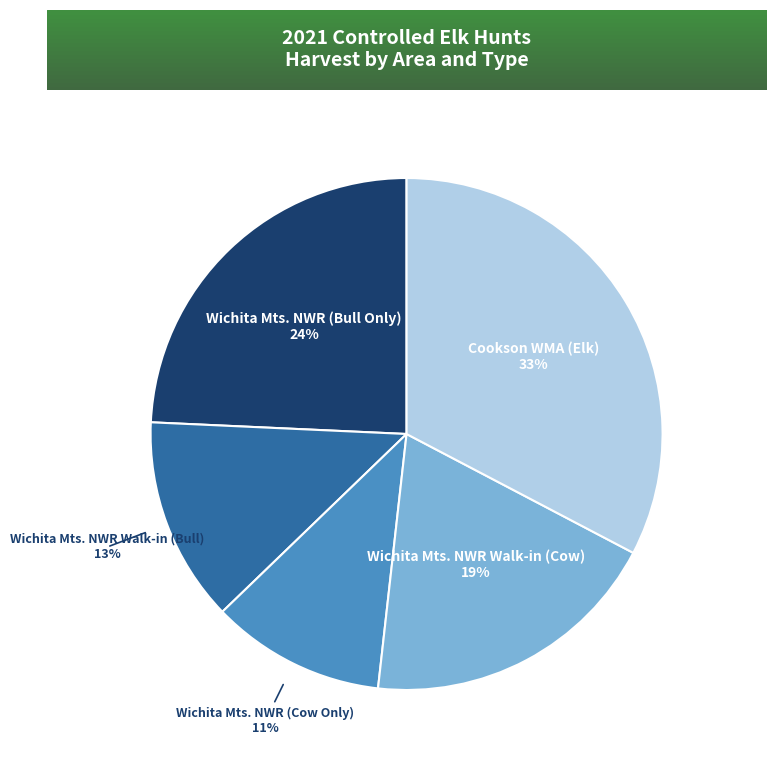

Approximately how many times larger is the value at Wichita Mts. NWR Walk-in (Bull) compared to Wichita Mts. NWR (Cow Only)?

1.2